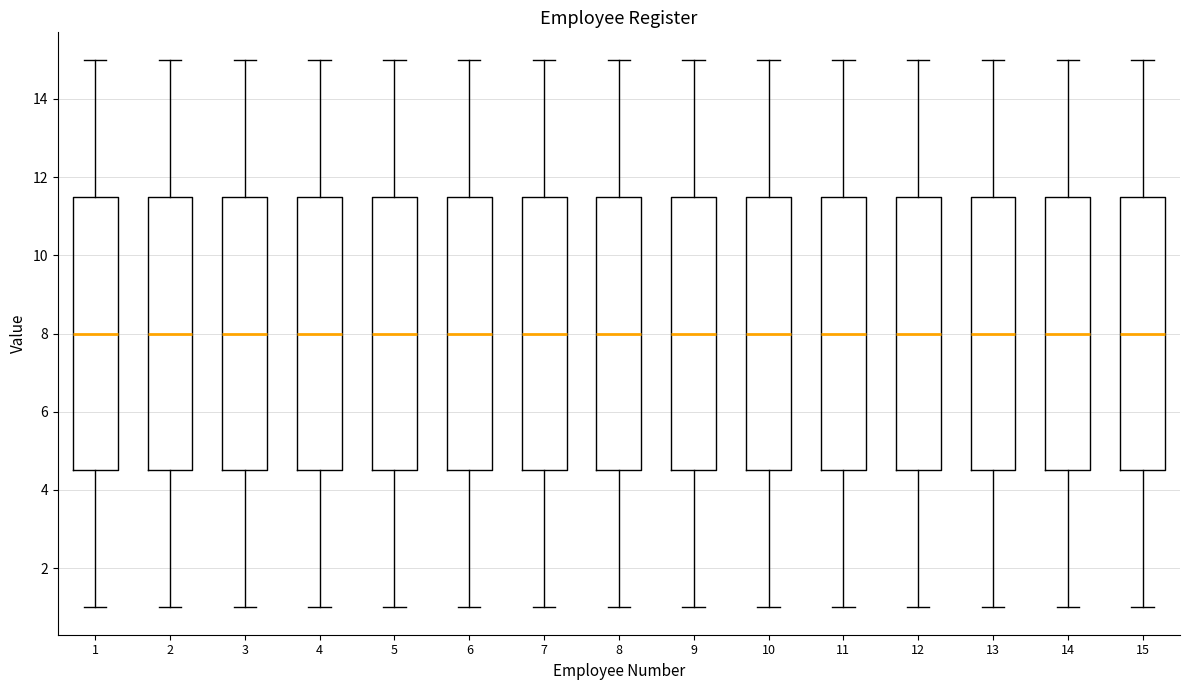

Reading left to right, read every box against the y-axis: the position of its median line, the range the box covers, and the ends of its whiskers. The values are not printed on the chart, so give them approximately, as read against the axis.

1: median 8.0, box 4.6 to 11.6, whiskers 1.0 to 15.0
2: median 8.0, box 4.6 to 11.6, whiskers 1.0 to 15.0
3: median 8.0, box 4.6 to 11.6, whiskers 1.0 to 15.0
4: median 8.0, box 4.6 to 11.6, whiskers 1.0 to 15.0
5: median 8.0, box 4.6 to 11.6, whiskers 1.0 to 15.0
6: median 8.0, box 4.6 to 11.6, whiskers 1.0 to 15.0
7: median 8.0, box 4.6 to 11.6, whiskers 1.0 to 15.0
8: median 8.0, box 4.6 to 11.6, whiskers 1.0 to 15.0
9: median 8.0, box 4.6 to 11.6, whiskers 1.0 to 15.0
10: median 8.0, box 4.6 to 11.6, whiskers 1.0 to 15.0
11: median 8.0, box 4.6 to 11.6, whiskers 1.0 to 15.0
12: median 8.0, box 4.6 to 11.6, whiskers 1.0 to 15.0
13: median 8.0, box 4.6 to 11.6, whiskers 1.0 to 15.0
14: median 8.0, box 4.6 to 11.6, whiskers 1.0 to 15.0
15: median 8.0, box 4.6 to 11.6, whiskers 1.0 to 15.0